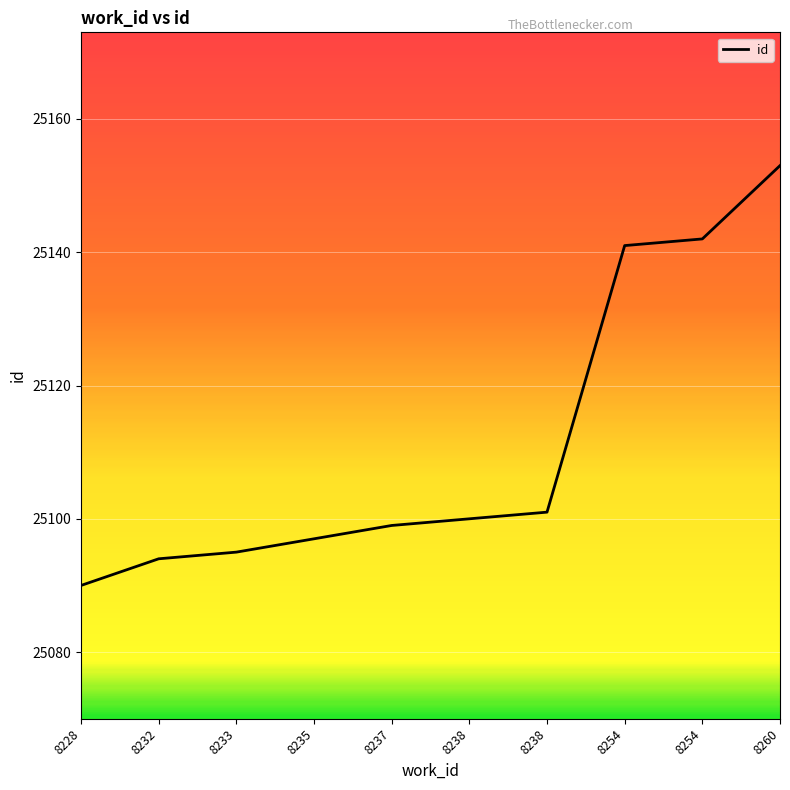

Count the number of data series in this chart.

1